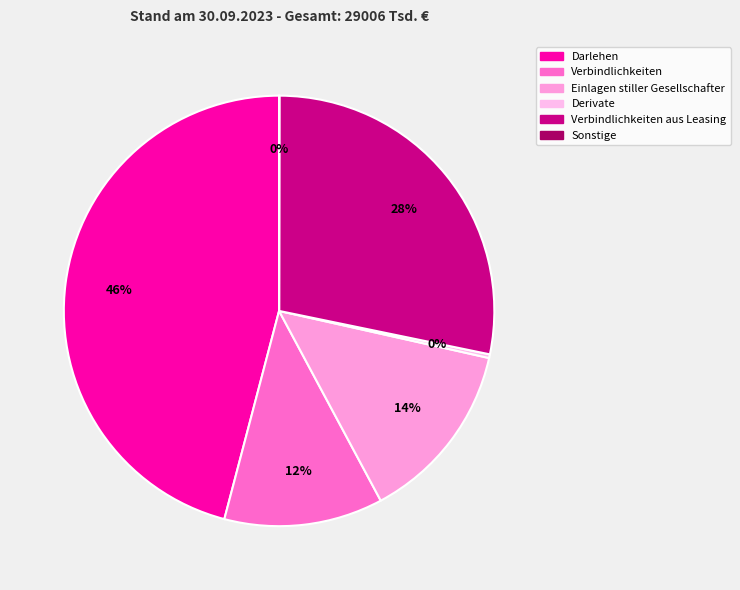

How many slices are in this pie chart?

6